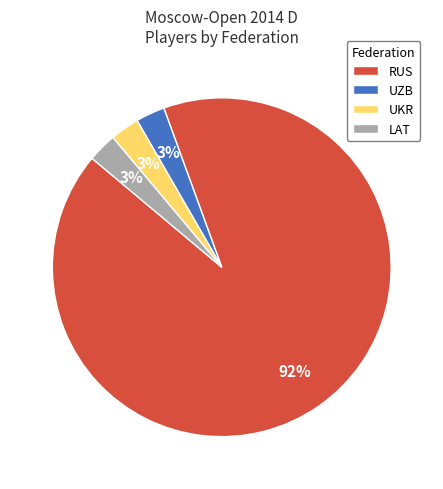

To the nearest percent, what is the difference between the UZB and UKR slice percentages?

0%